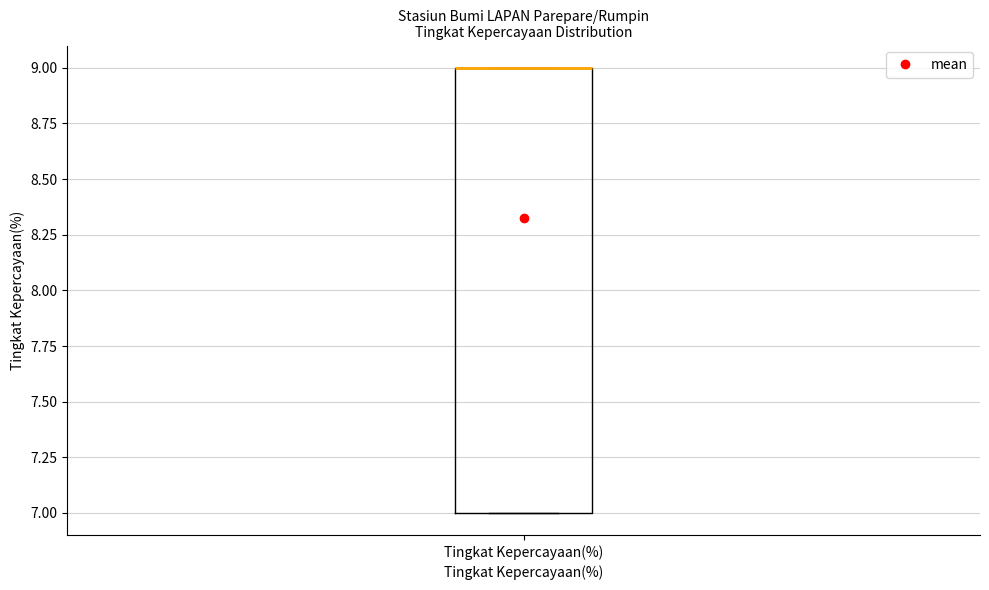

Transcribe this box plot: give where the median line is, the range the box spans, and where the two whiskers end, as read against the y-axis. The values are not printed on the chart, so give them approximately, as read against the axis.

median 9 (drawn on the box's upper edge), box 7 to 9, whiskers 7 to 9